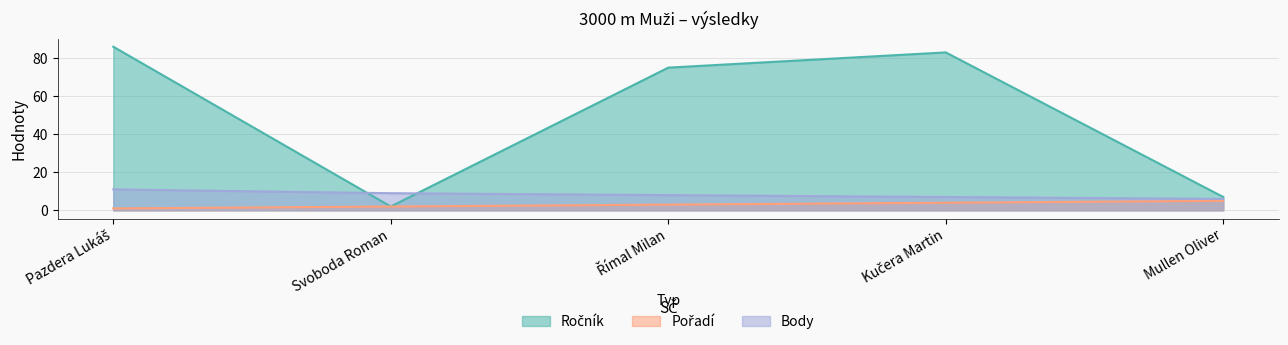

What is the maximum value for Body?

11